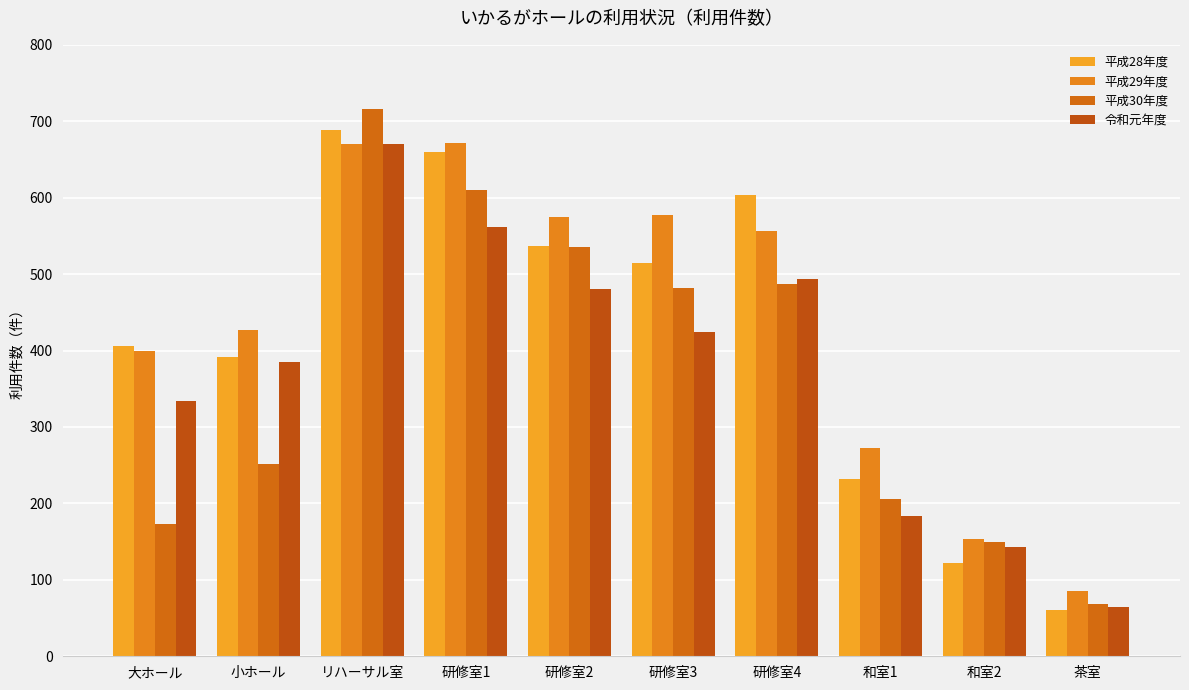

What are all the series names shown in the legend?

平成28年度, 平成29年度, 平成30年度, 令和元年度